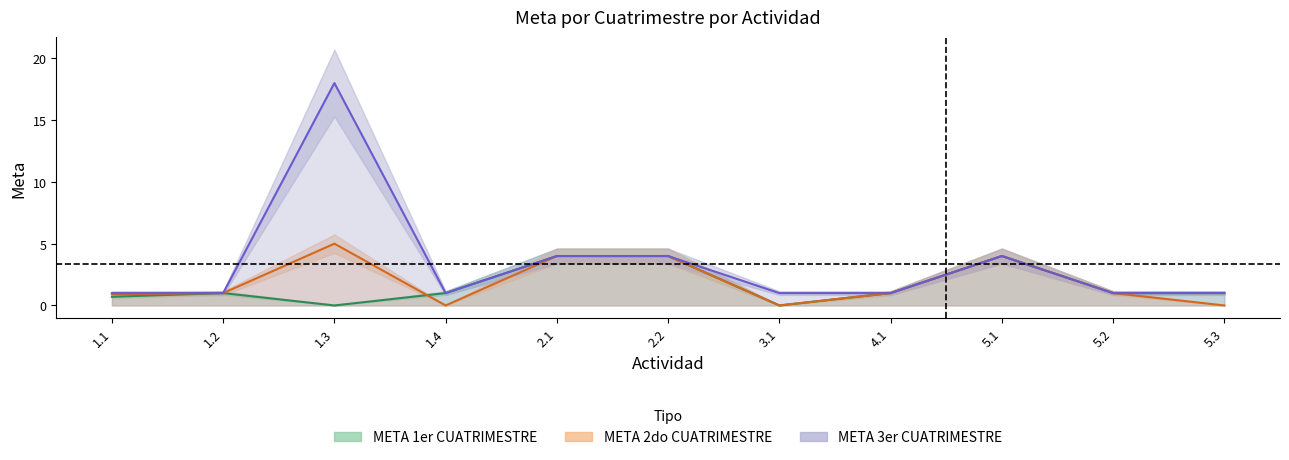

At how many categories does at least one series exceed 15?

1